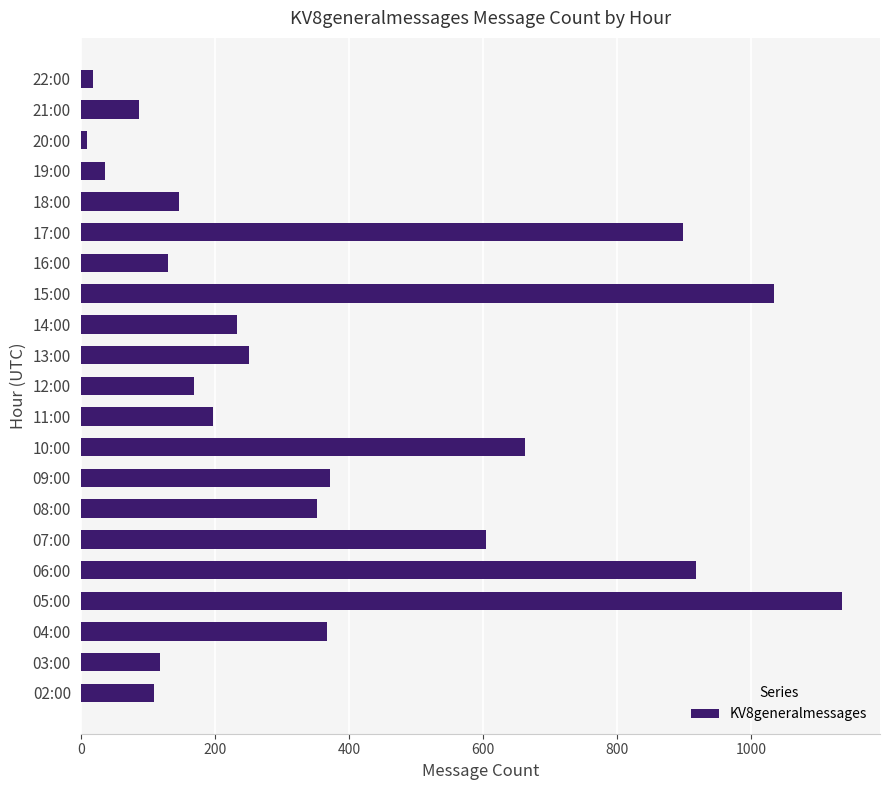

The chart shows a value of 175 at 16:00. True or false?

False